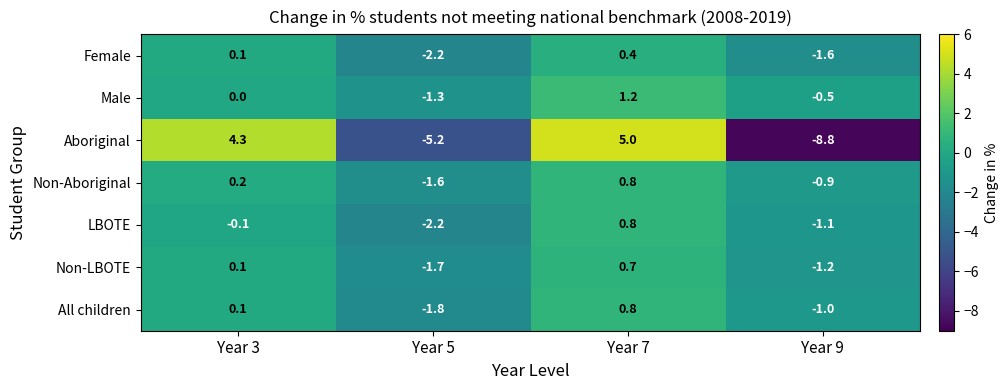

What is the difference between the highest and lowest values at Year 3?

4.4